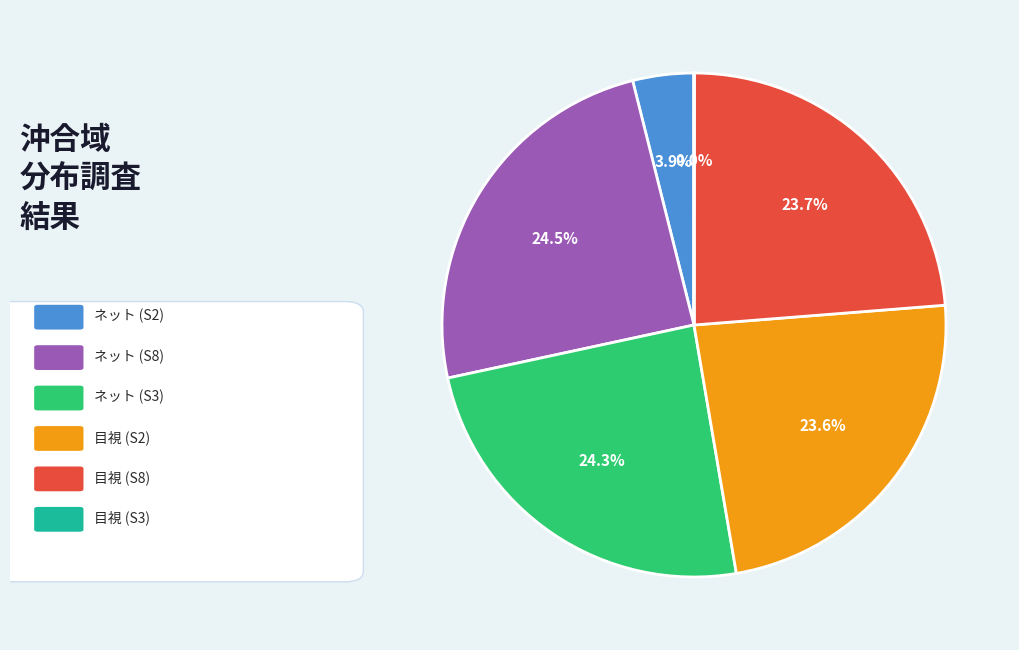

Does any single category account for the majority?

No